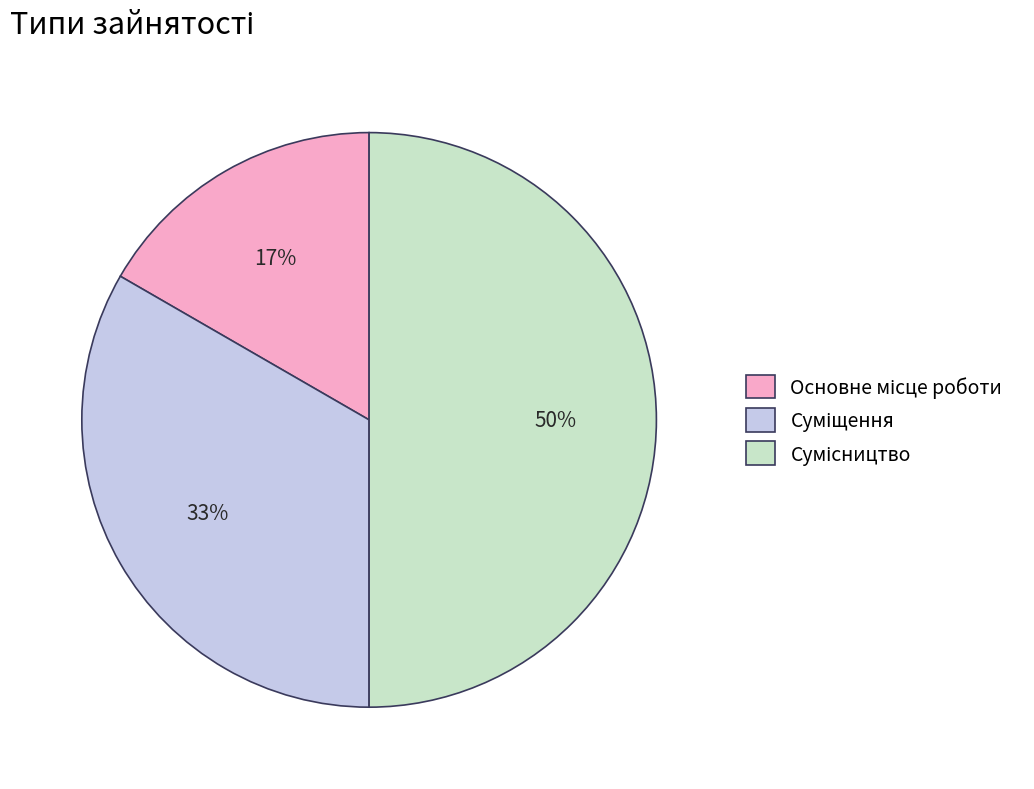

Count the number of slices in the pie.

3